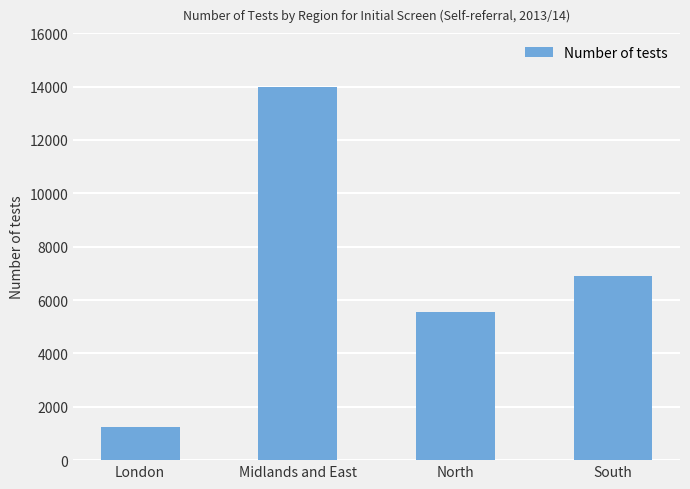

At which label is the value closest to 7604?

South